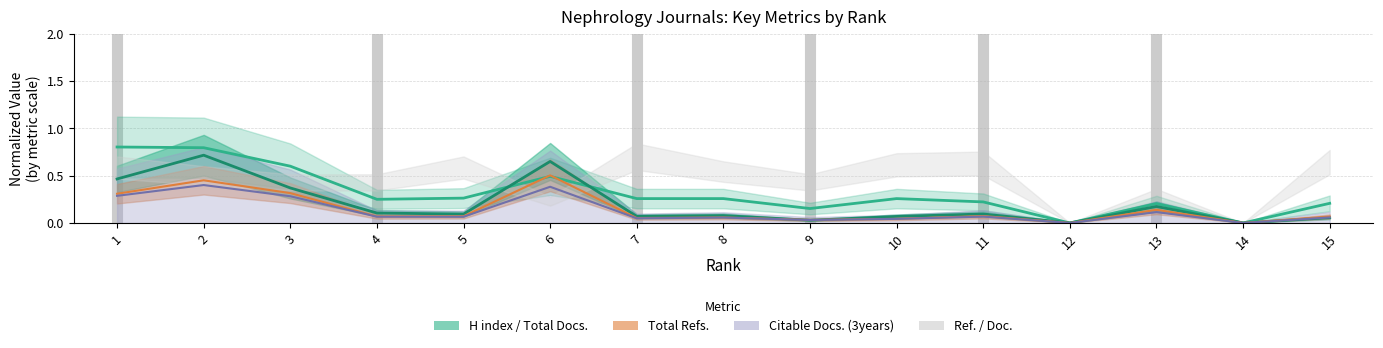

Rank the categories by Citable Docs. (3years) value from lowest to highest.

12, 14, 9, 10, 7, 8, 15, 5, 4, 11, 13, 3, 1, 6, 2